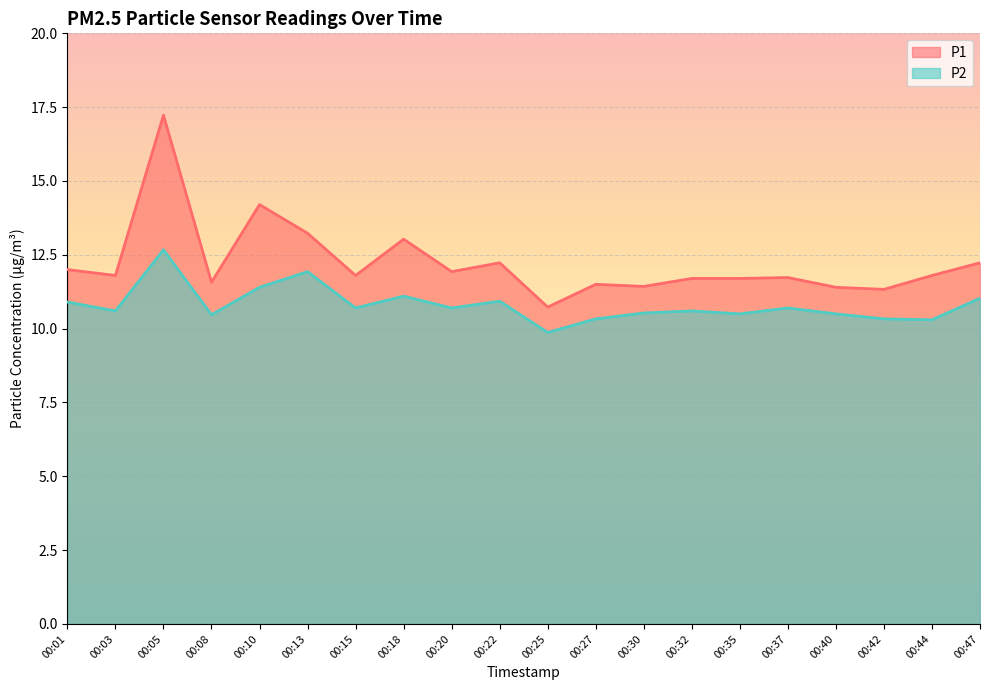

What is the minimum value for P2?

9.9